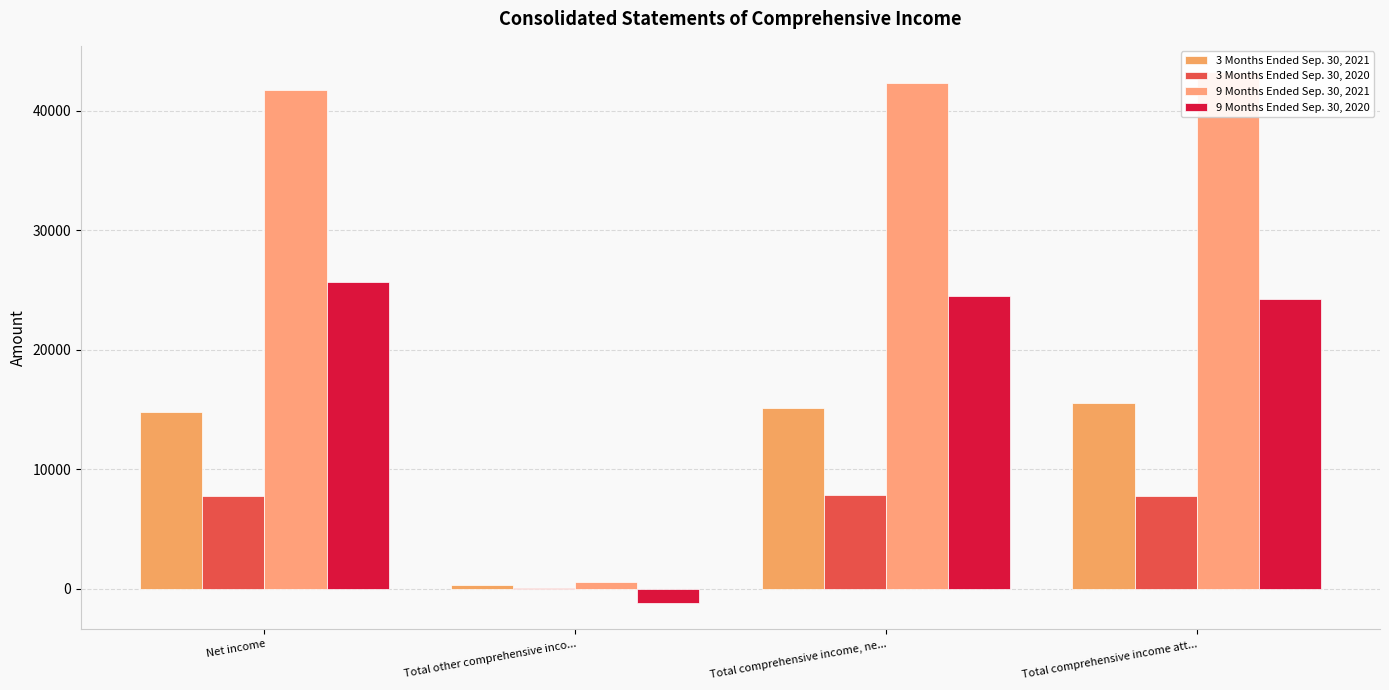

Which series has the largest total across all categories?

9 Months Ended Sep. 30, 2021